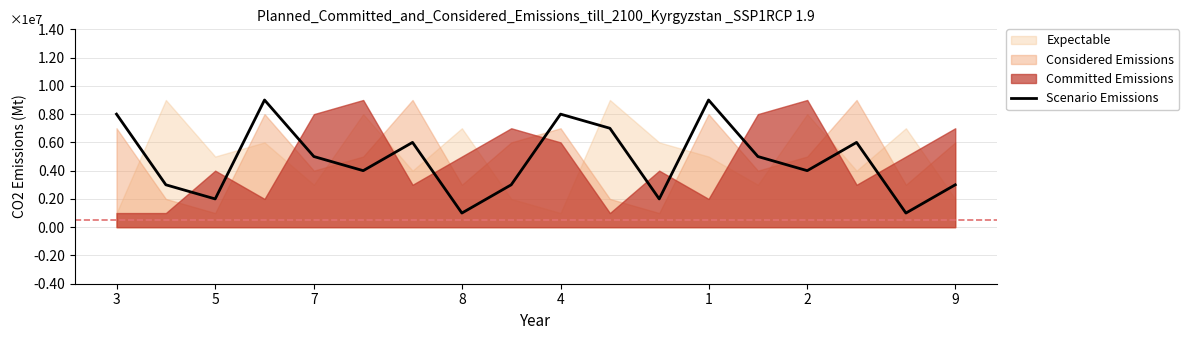

How many data points are less than 5000000?

9